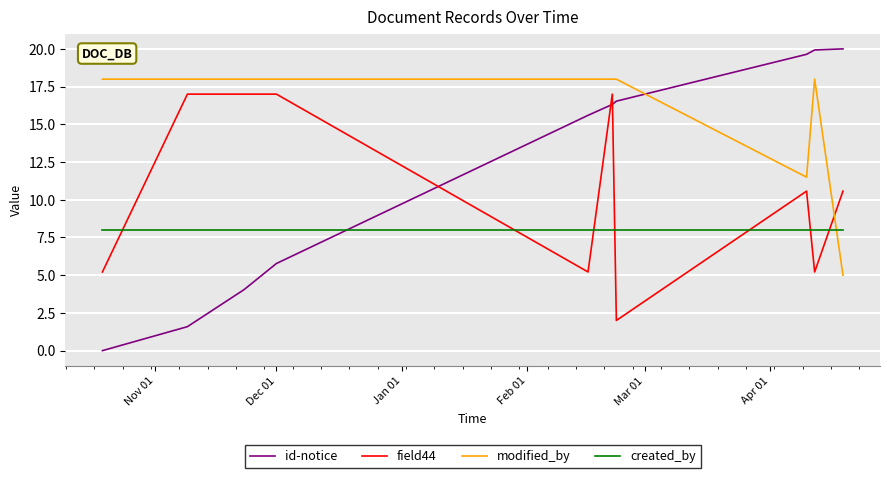

What is the difference between the maximum and second lowest values in the modified_by series?

6.5